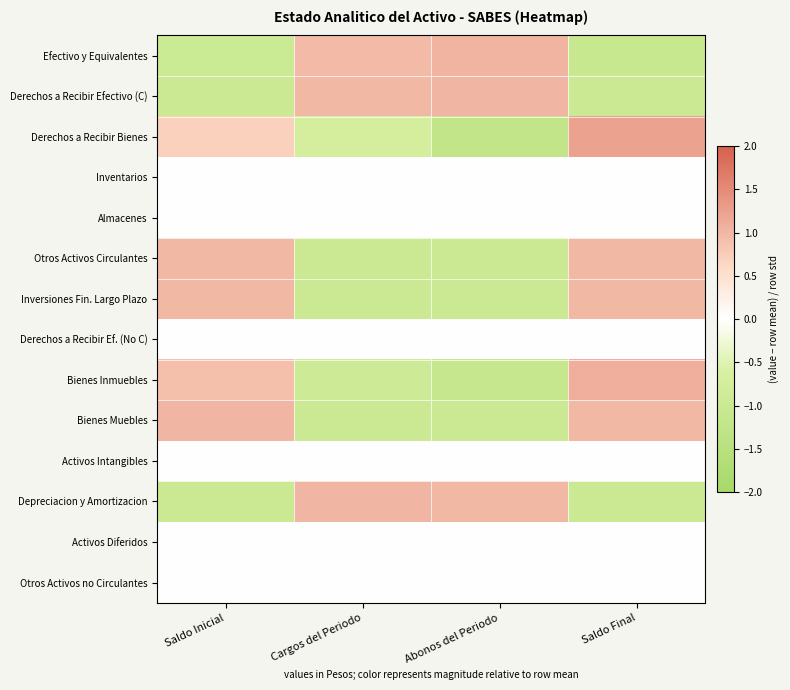

Reading left to right, transcribe all the data shown in this chart.

Efectivo y Equivalentes: Saldo Inicial=-1.0	Cargos del Periodo=1.0	Abonos del Periodo=1.0	Saldo Final=-1.0
Derechos a Recibir Efectivo (C): Saldo Inicial=-1.0	Cargos del Periodo=1.0	Abonos del Periodo=1.0	Saldo Final=-1.0
Derechos a Recibir Bienes: Saldo Inicial=0.7	Cargos del Periodo=-0.7	Abonos del Periodo=-1.2	Saldo Final=1.2
Inventarios: Saldo Inicial=0.0	Cargos del Periodo=0.0	Abonos del Periodo=0.0	Saldo Final=0.0
Almacenes: Saldo Inicial=0.0	Cargos del Periodo=0.0	Abonos del Periodo=0.0	Saldo Final=0.0
Otros Activos Circulantes: Saldo Inicial=1.0	Cargos del Periodo=-1.0	Abonos del Periodo=-1.0	Saldo Final=1.0
Inversiones Fin. Largo Plazo: Saldo Inicial=1.0	Cargos del Periodo=-1.0	Abonos del Periodo=-1.0	Saldo Final=1.0
Derechos a Recibir Ef. (No C): Saldo Inicial=0.0	Cargos del Periodo=0.0	Abonos del Periodo=0.0	Saldo Final=0.0
Bienes Inmuebles: Saldo Inicial=0.9	Cargos del Periodo=-0.9	Abonos del Periodo=-1.1	Saldo Final=1.1
Bienes Muebles: Saldo Inicial=1.0	Cargos del Periodo=-1.0	Abonos del Periodo=-1.0	Saldo Final=1.0
Activos Intangibles: Saldo Inicial=0.0	Cargos del Periodo=0.0	Abonos del Periodo=0.0	Saldo Final=0.0
Depreciacion y Amortizacion: Saldo Inicial=-1.0	Cargos del Periodo=1.0	Abonos del Periodo=1.0	Saldo Final=-1.0
Activos Diferidos: Saldo Inicial=0.0	Cargos del Periodo=0.0	Abonos del Periodo=0.0	Saldo Final=0.0
Otros Activos no Circulantes: Saldo Inicial=0.0	Cargos del Periodo=0.0	Abonos del Periodo=0.0	Saldo Final=0.0